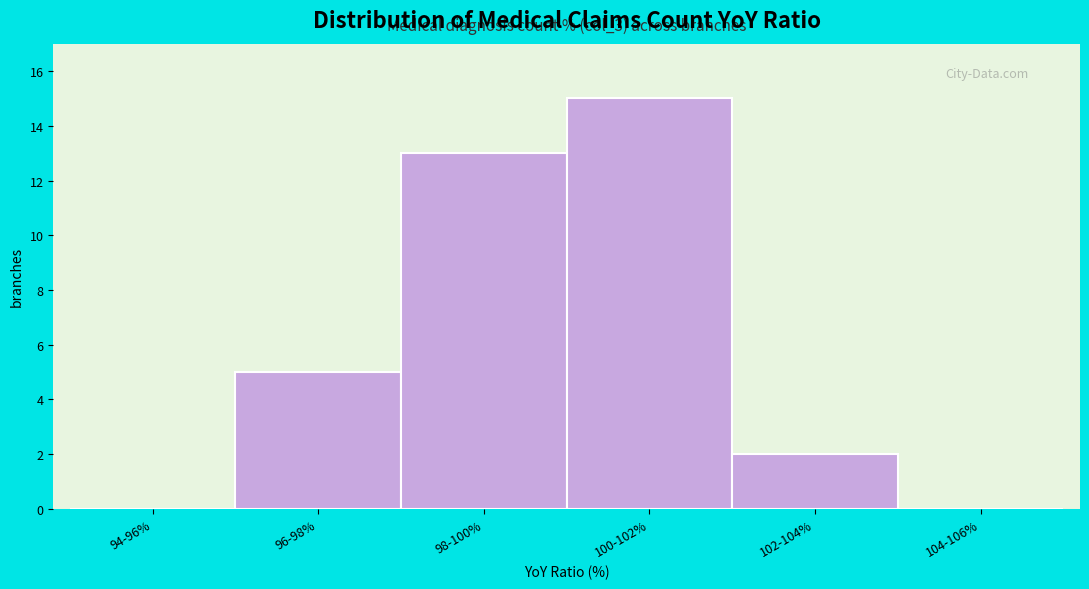

Reading left to right, what are all the values shown in this chart?

94-96%=0	96-98%=5	98-100%=13	100-102%=15	102-104%=2	104-106%=0